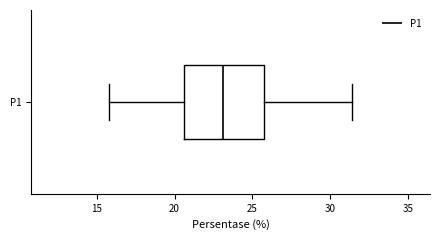

Transcribe this box plot: give where the median line is, the range the box spans, and where the two whiskers end, as read against the x-axis. The values are not printed on the chart, so give them approximately, as read against the axis.

median 23.0, box 20.5 to 26.0, whiskers 16.0 to 31.5